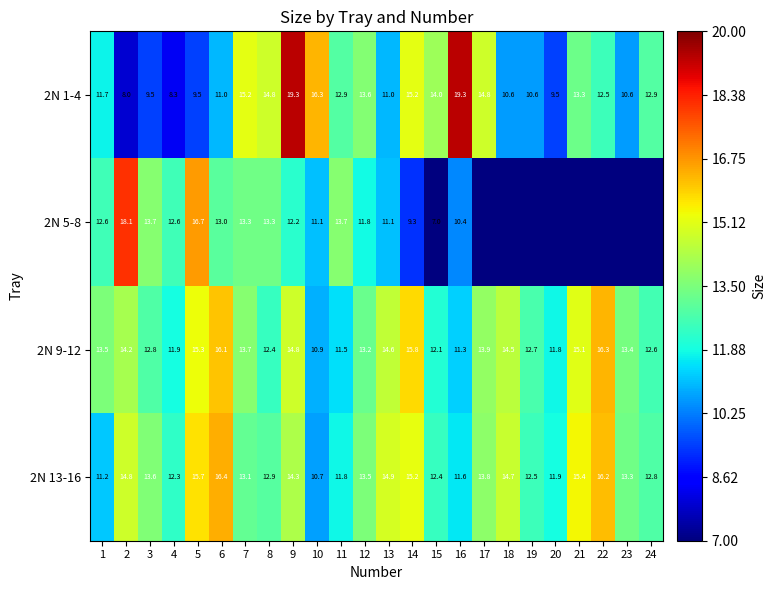

Is the value of 2N 13-16 at 14 greater than the value of 2N 1-4 at 1?

Yes